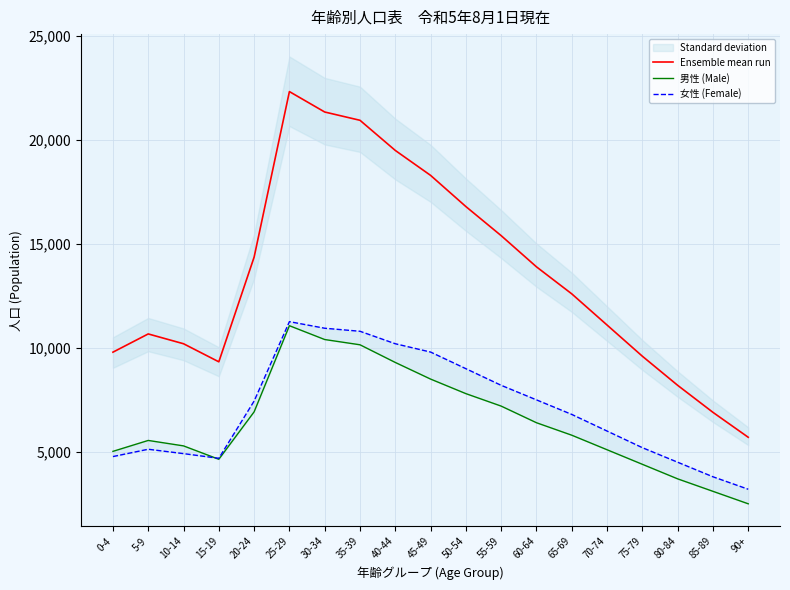

What is the label of the 17th point from the right?

10-14